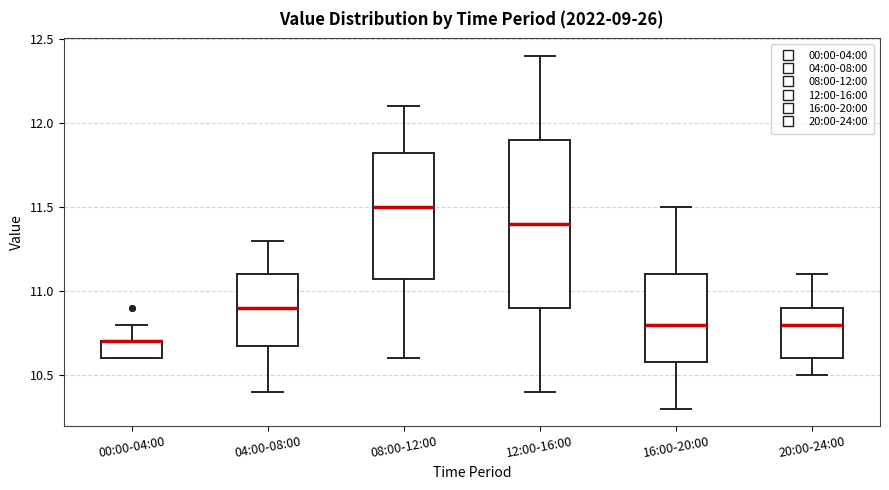

Reading left to right, read every box against the y-axis: the position of its median line, the range the box covers, and the ends of its whiskers. The values are not printed on the chart, so give them approximately, as read against the axis.

00:00-04:00: median 10.70 (drawn on the box's upper edge), box 10.60 to 10.70, whiskers 10.60 to 10.80
04:00-08:00: median 10.90, box 10.70 to 11.10, whiskers 10.40 to 11.30
08:00-12:00: median 11.50, box 11.10 to 11.85, whiskers 10.60 to 12.10
12:00-16:00: median 11.40, box 10.90 to 11.90, whiskers 10.40 to 12.40
16:00-20:00: median 10.80, box 10.60 to 11.10, whiskers 10.30 to 11.50
20:00-24:00: median 10.80, box 10.60 to 10.90, whiskers 10.50 to 11.10